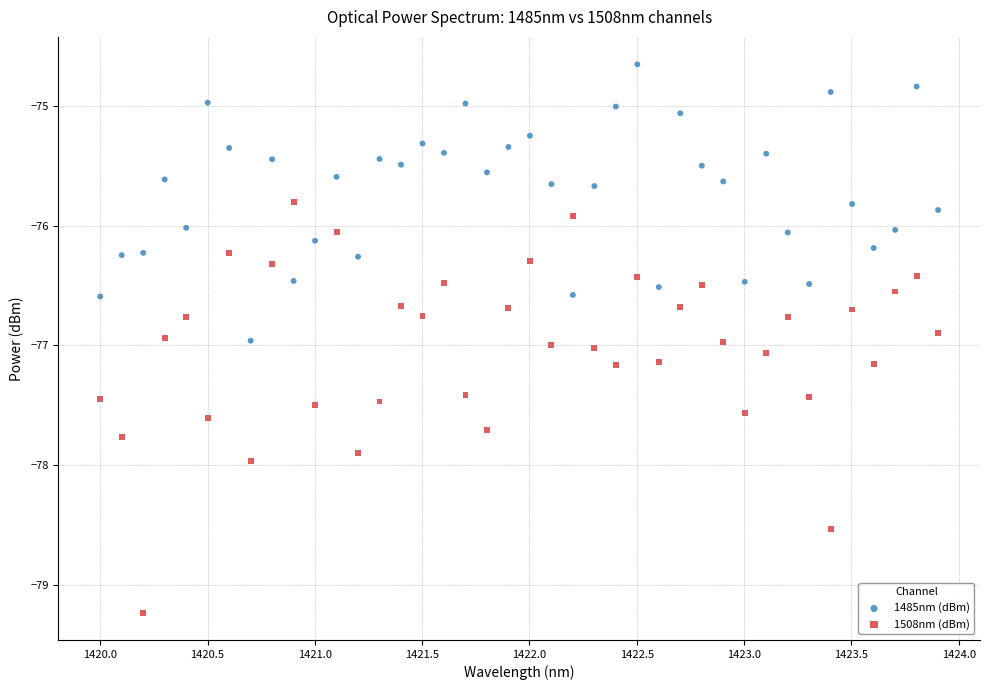

Which series contains the lowest Y value?

1508nm (dBm)